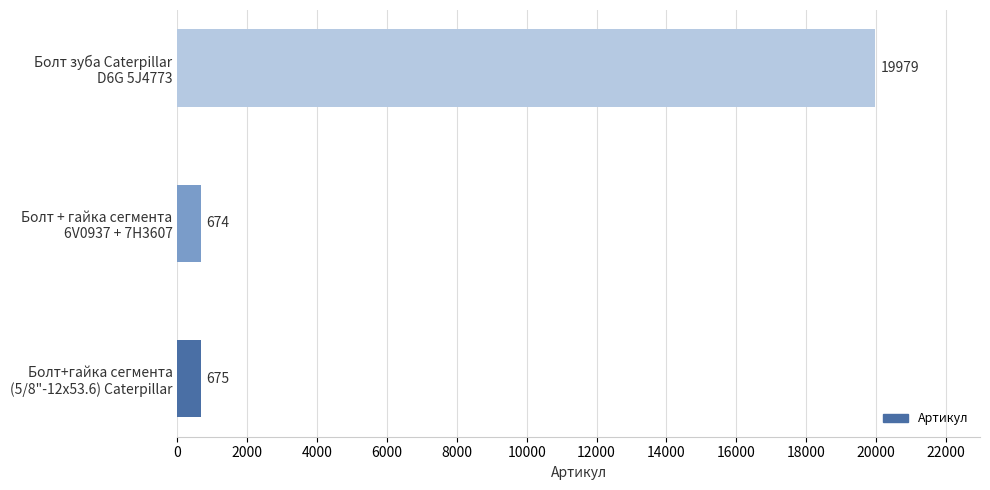

What is the difference between the maximum and minimum values?

19305